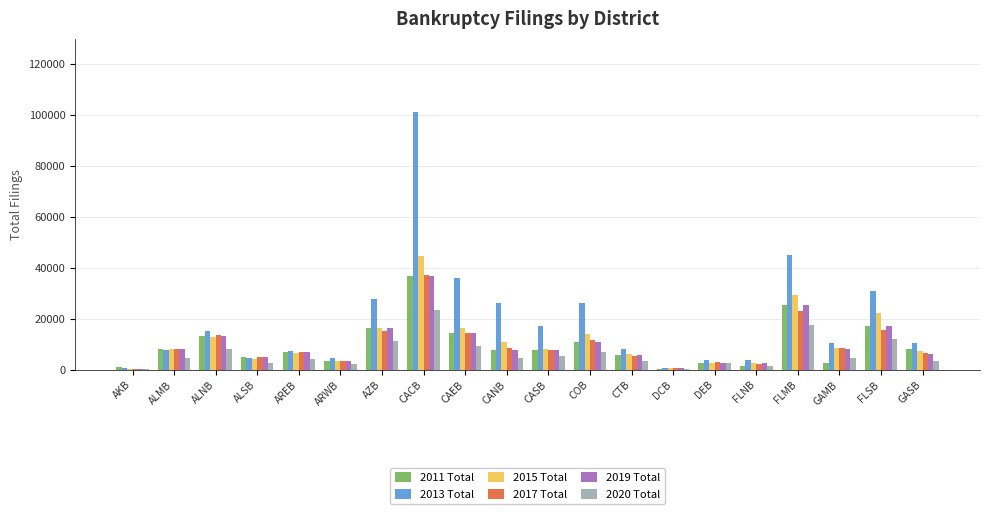

True or false: 2013 Total has a value of 16716 at GAMB.

False